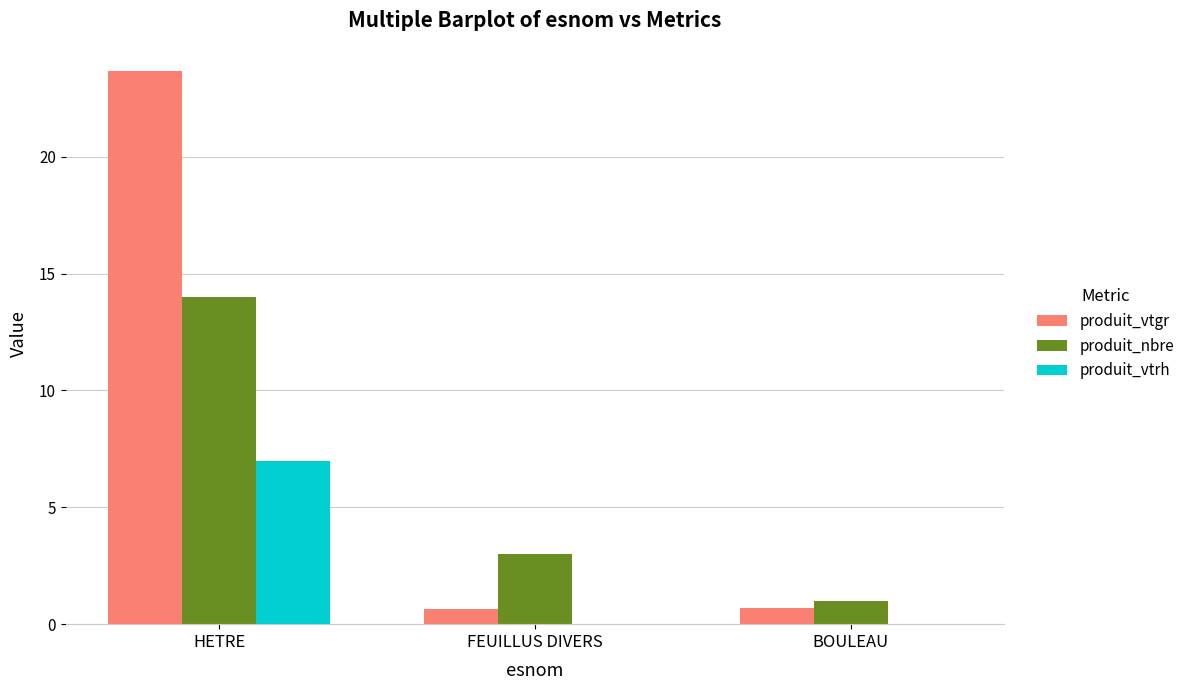

Between HETRE and FEUILLUS DIVERS, which series saw the biggest shift?

produit_vtgr